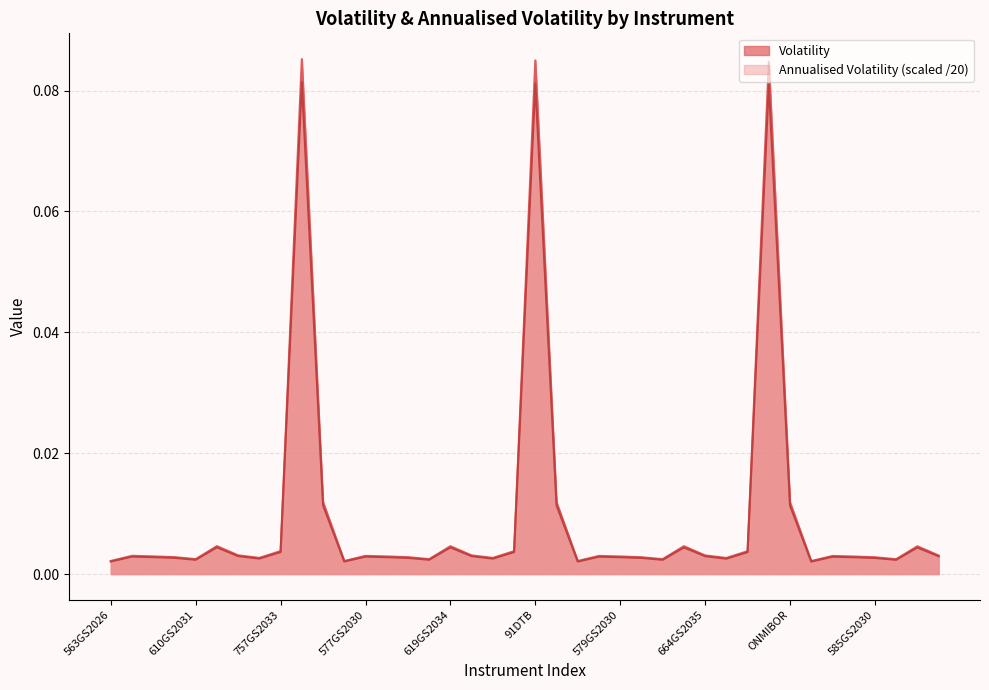

Reading right to left, what are all the values shown in this chart?

Volatility: 0.0	0.0	0.0	0.0	0.0	0.0	0.0	0.0	0.1	0.0	0.0	0.0	0.0	0.0	0.0	0.0	0.0	0.0	0.0	0.1	0.0	0.0	0.0	0.0	0.0	0.0	0.0	0.0	0.0	0.0	0.1	0.0	0.0	0.0	0.0	0.0	0.0	0.0	0.0	0.0
Annualised Volatility: 0.0	0.0	0.0	0.0	0.0	0.0	0.0	0.0	0.1	0.0	0.0	0.0	0.0	0.0	0.0	0.0	0.0	0.0	0.0	0.1	0.0	0.0	0.0	0.0	0.0	0.0	0.0	0.0	0.0	0.0	0.1	0.0	0.0	0.0	0.0	0.0	0.0	0.0	0.0	0.0